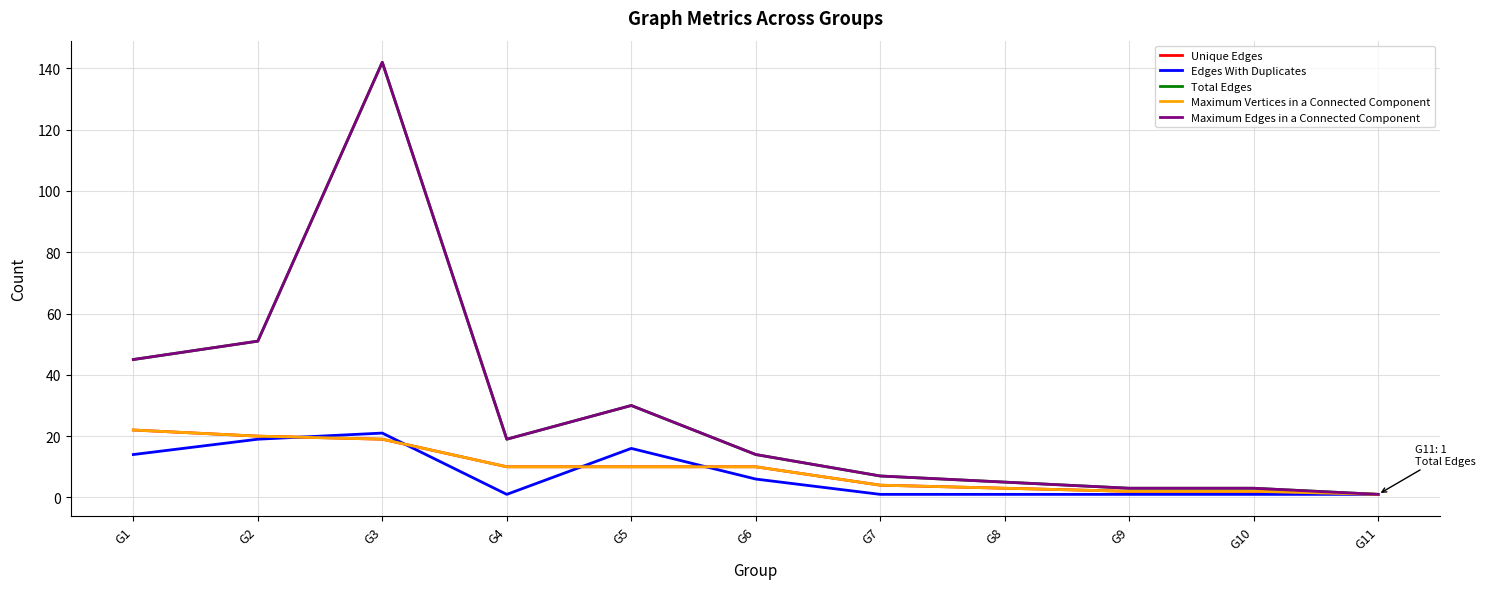

Does the chart display data point markers on the line(s)?

No